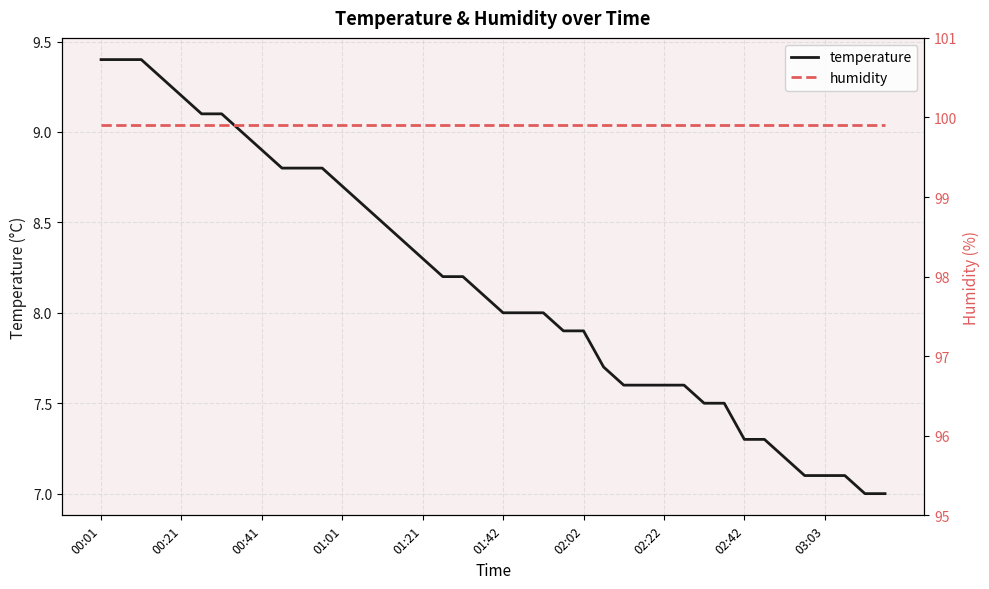

Rank the series by their maximum value, from highest to lowest.

humidity, temperature